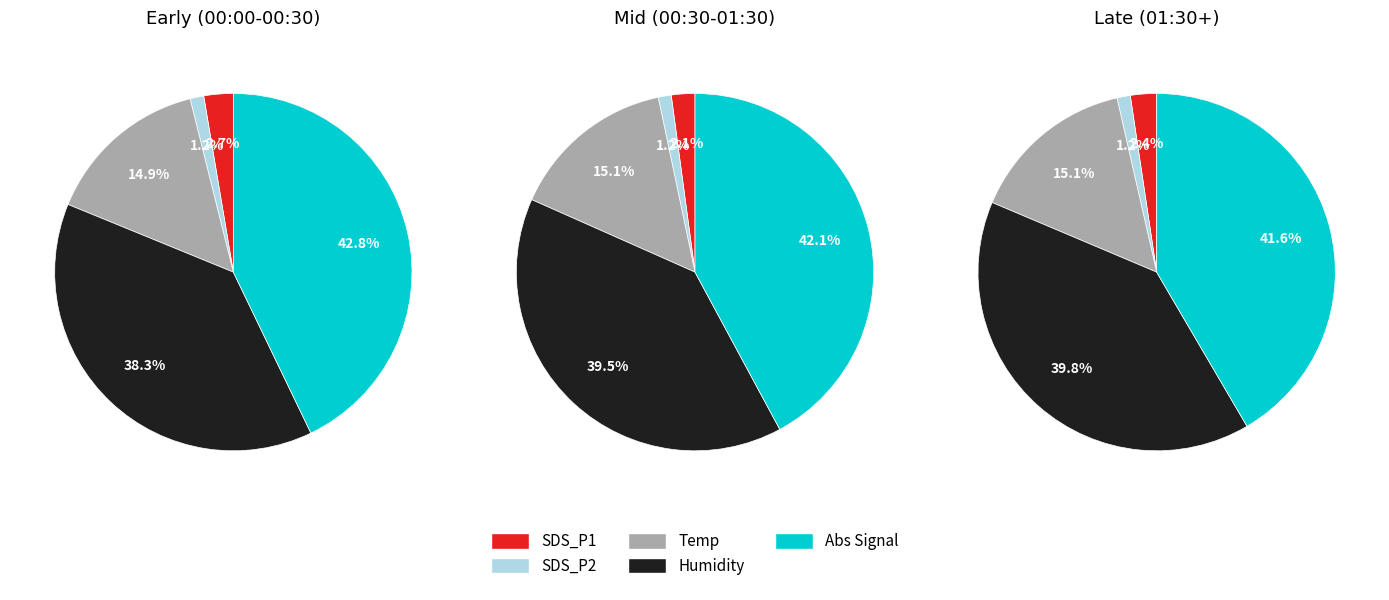

Between 4 and 1, which is larger?

4